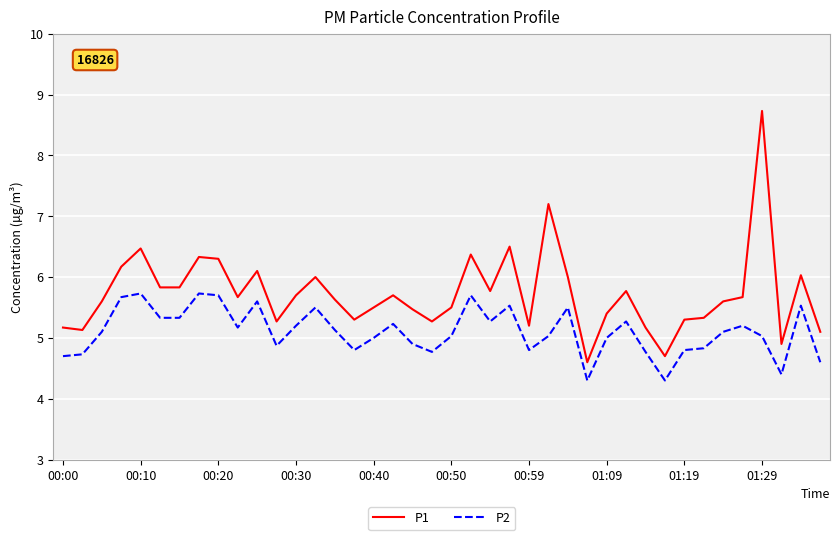

Rank the series by their maximum value, from highest to lowest.

P1, P2